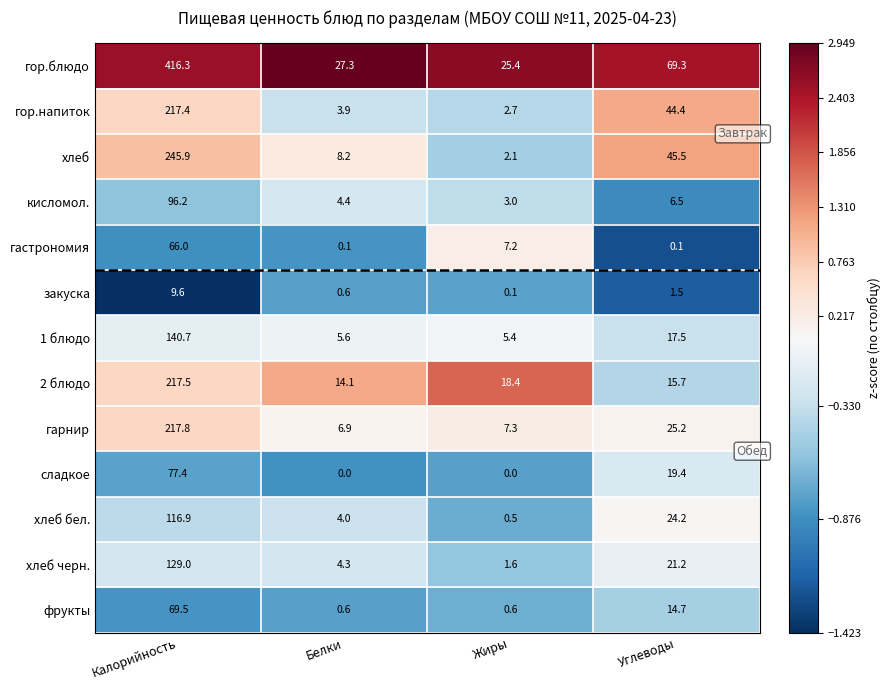

The гор.напиток series shows 3.6 at Жиры. True or false?

False